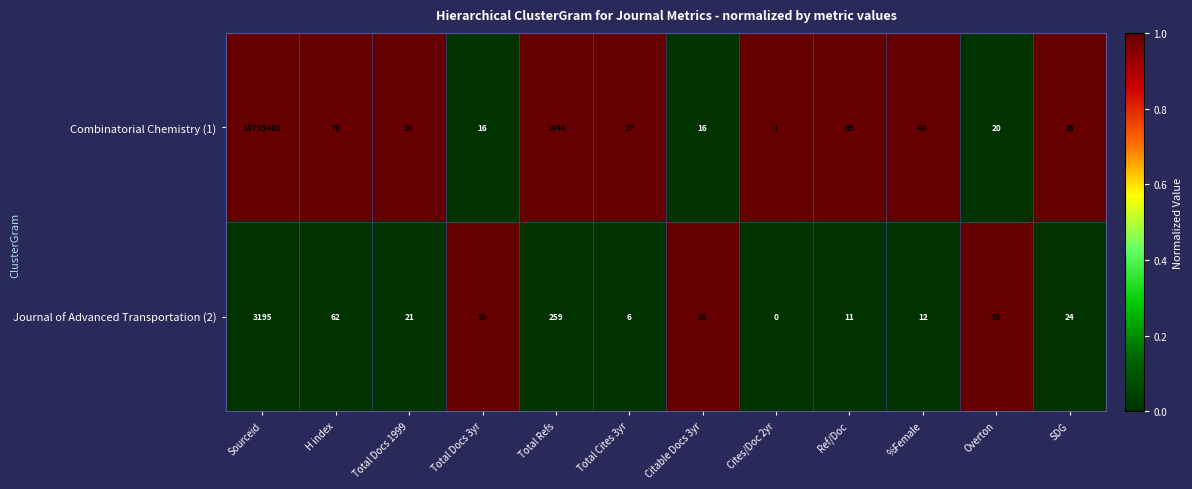

Reading left to right, extract all data points from this chart.

Combinatorial Chemistry (1): Sourceid=18755402	H index=70	Total Docs 1999=30	Total Docs 3yr=16	Total Refs=1446	Total Cites 3yr=27	Citable Docs 3yr=16	Cites/Doc 2yr=1	Ref/Doc=69	%Female=48	Overton=20	SDG=26
Journal of Advanced Transportation (2): Sourceid=3195	H index=62	Total Docs 1999=21	Total Docs 3yr=55	Total Refs=259	Total Cites 3yr=6	Citable Docs 3yr=55	Cites/Doc 2yr=0	Ref/Doc=11	%Female=12	Overton=33	SDG=24